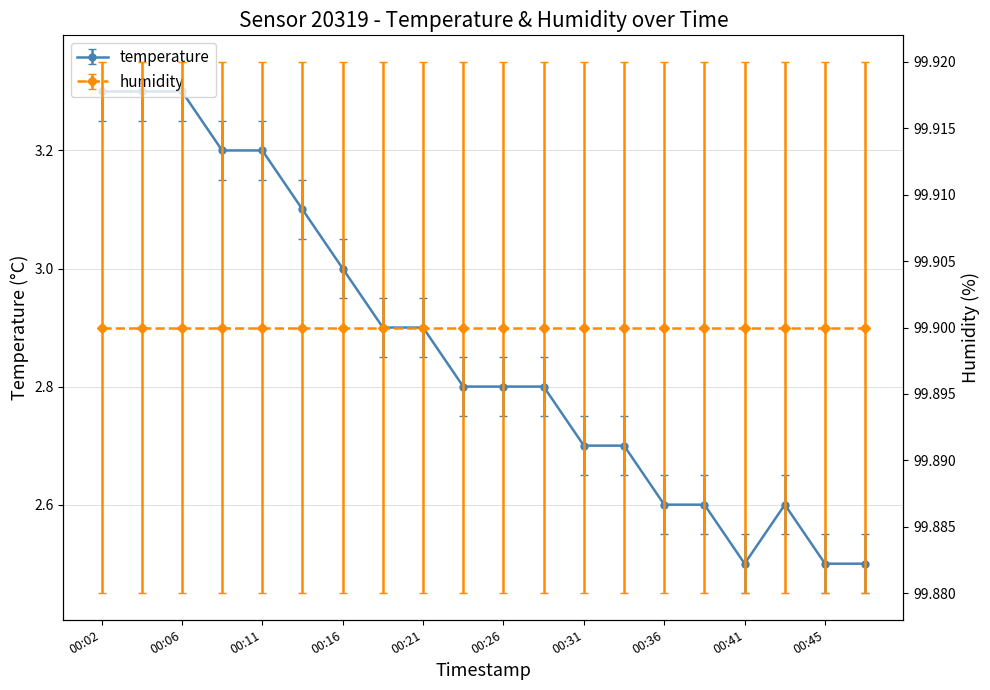

Reading left to right, transcribe all the data shown in this chart.

3.3	3.3	3.3	3.2	3.2	3.1	3.0	2.9	2.9	2.8	2.8	2.8	2.7	2.7	2.6	2.6	2.5	2.6	2.5	2.5